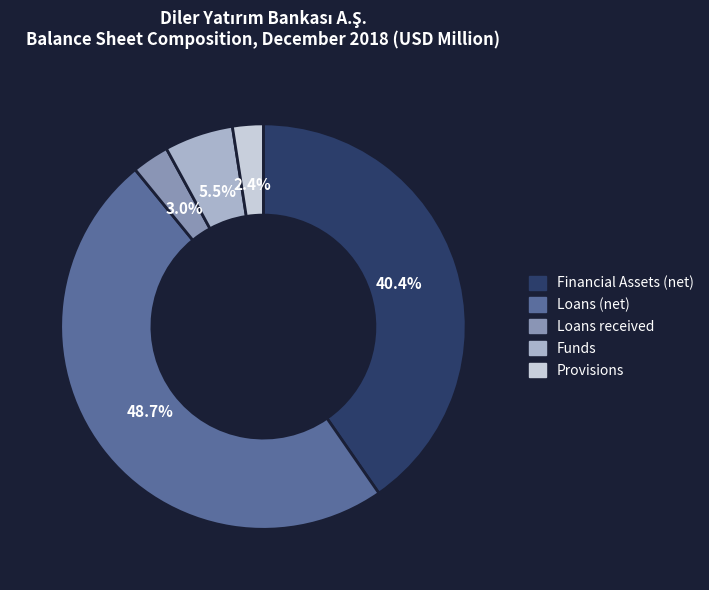

What is the ratio of the value at Loans (net) to the value at Funds?

8.9